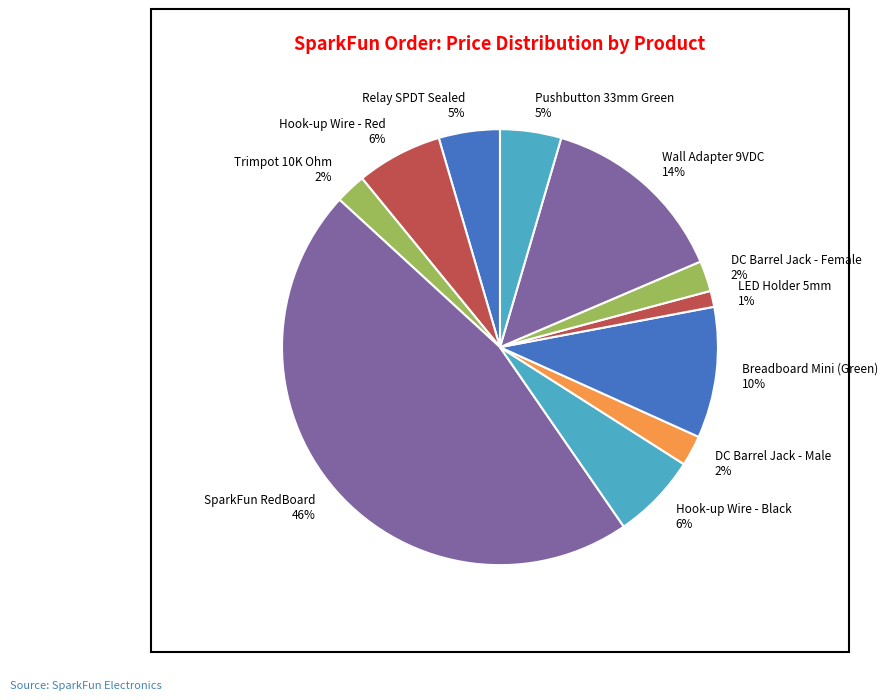

Is there a majority slice in this chart?

No